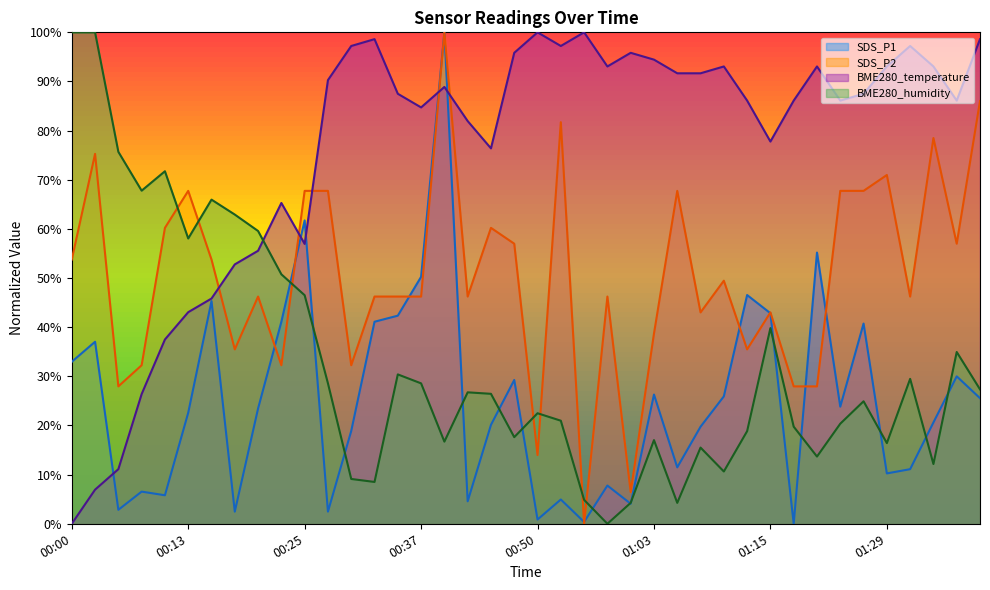

What is the sum of the SDS_P2 values at 01:15 and 00:08?

75.3